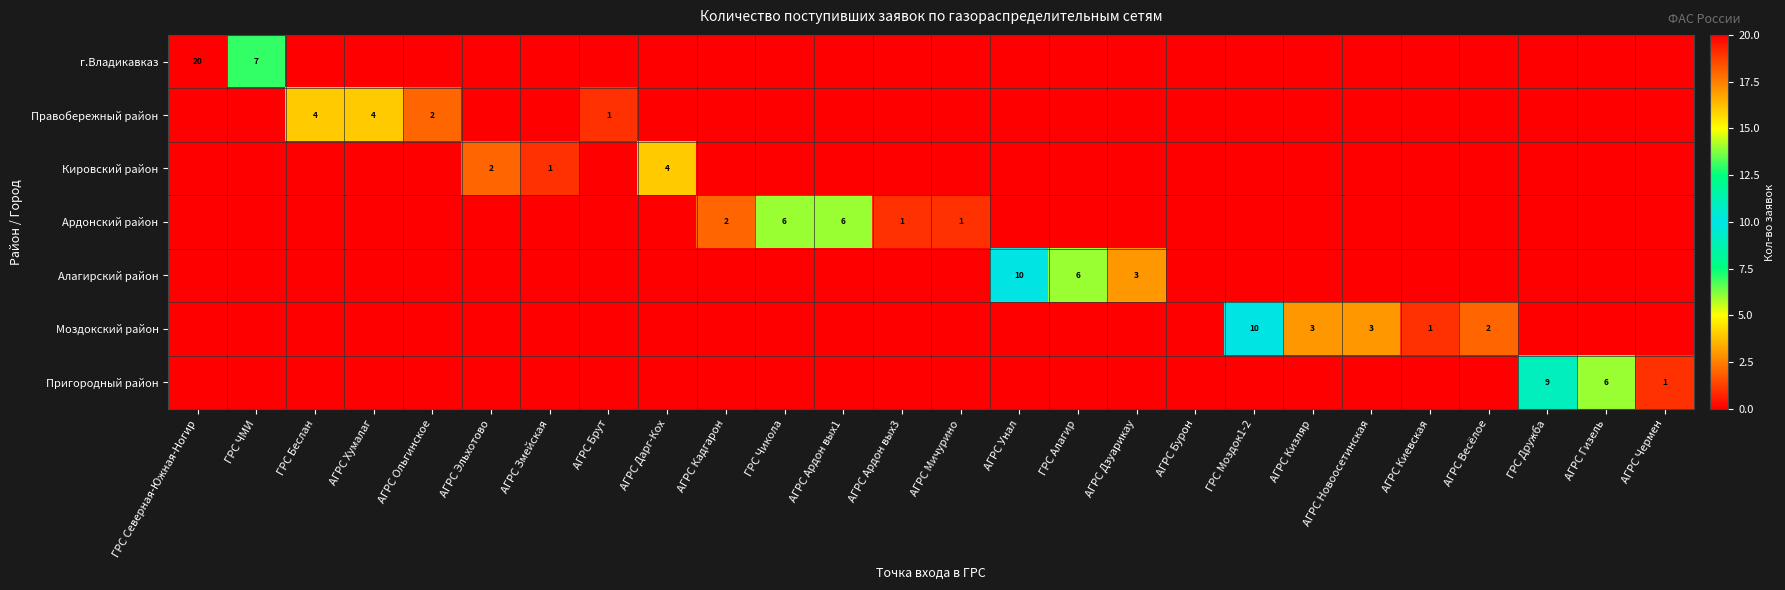

What is the total value across all series at АГРС Киевская?

1